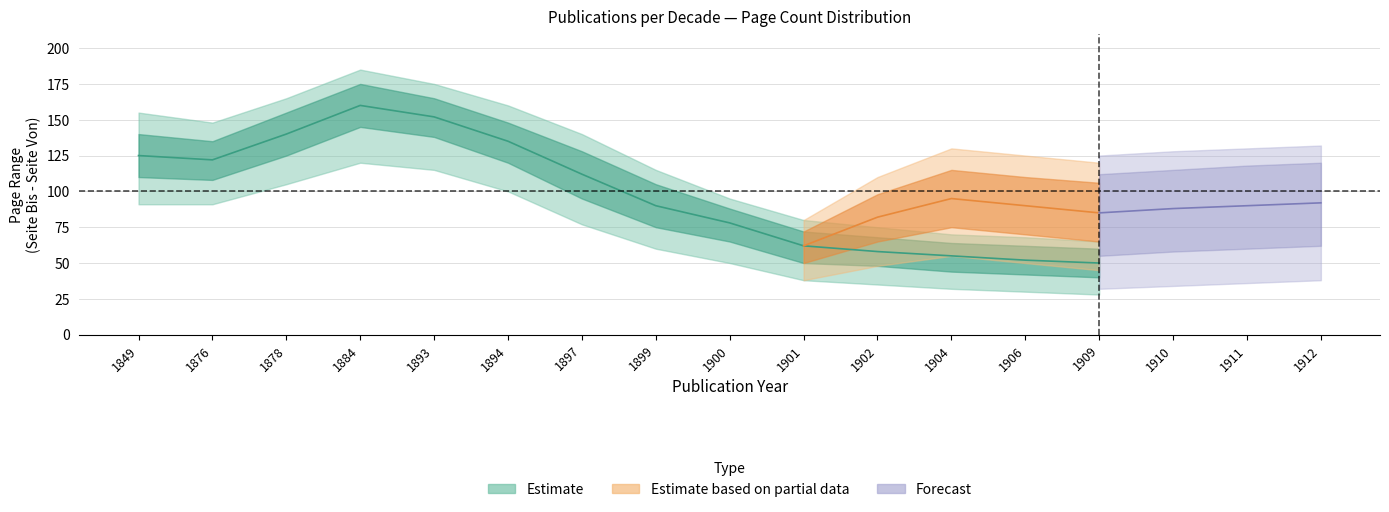

Which category has the lowest value across all series?

1909